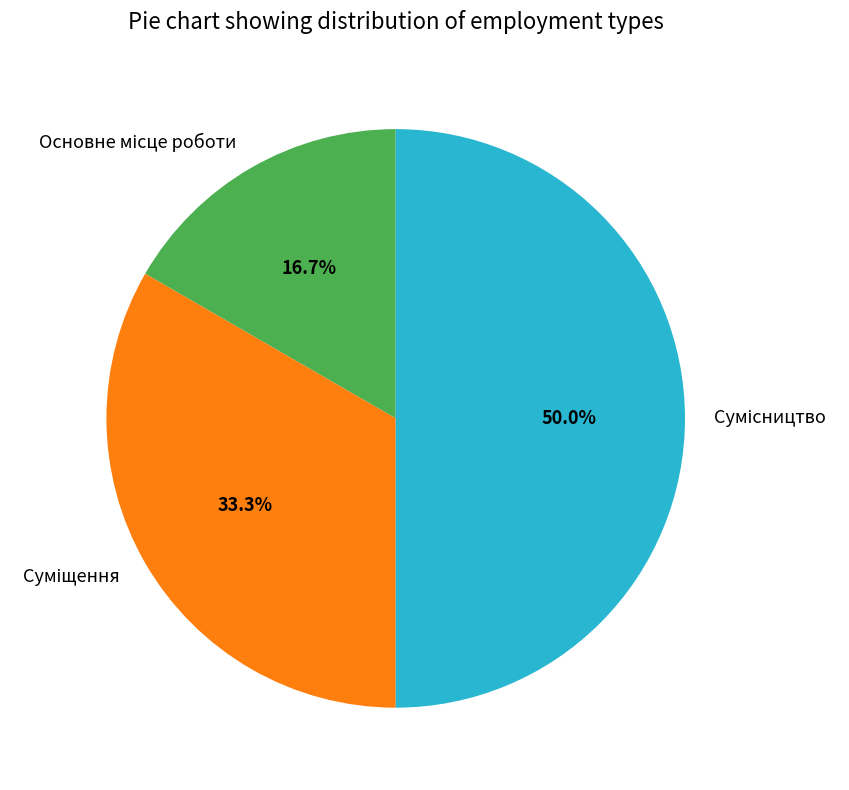

Count the number of slices in the pie.

3